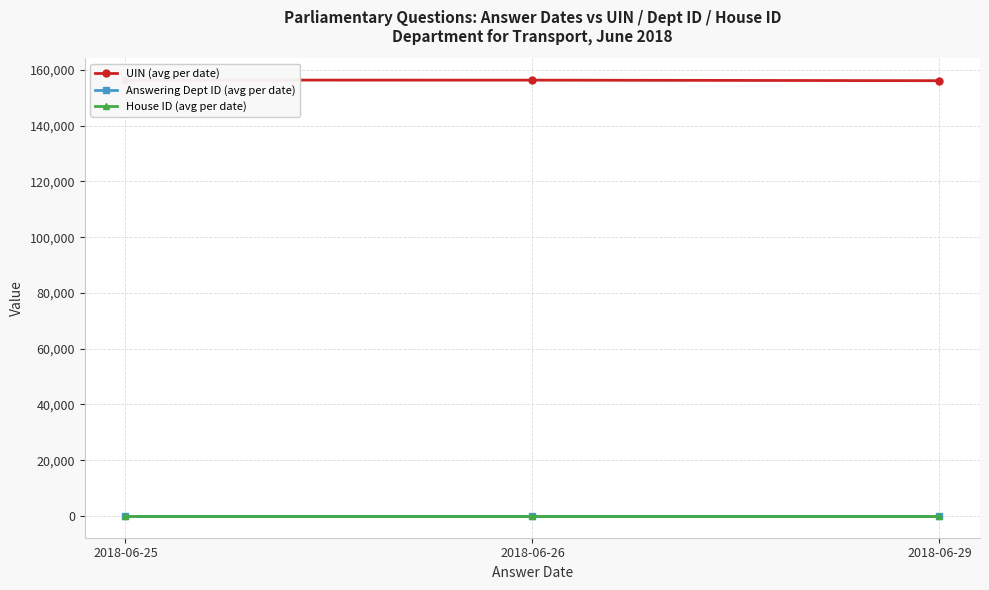

Count the number of categories in the chart.

3